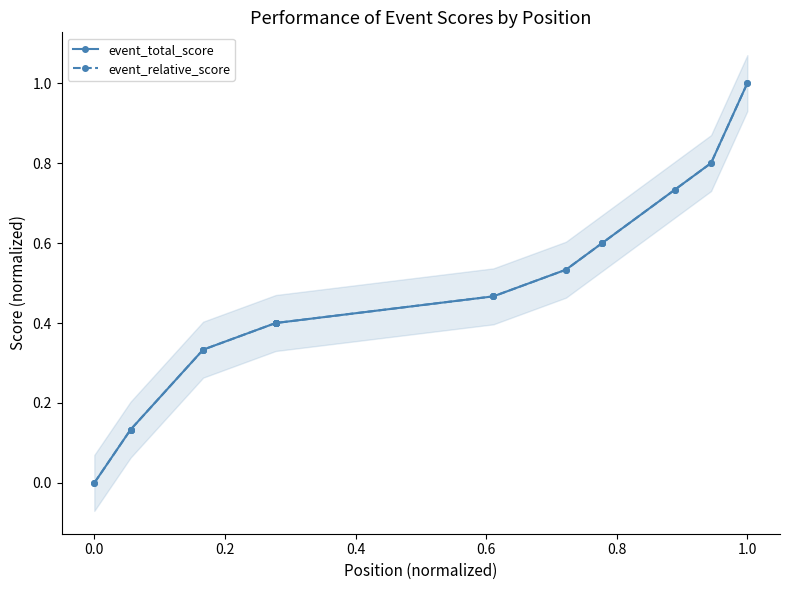

True or false: event_relative_score has a value of 0.1 at 1.0.

False